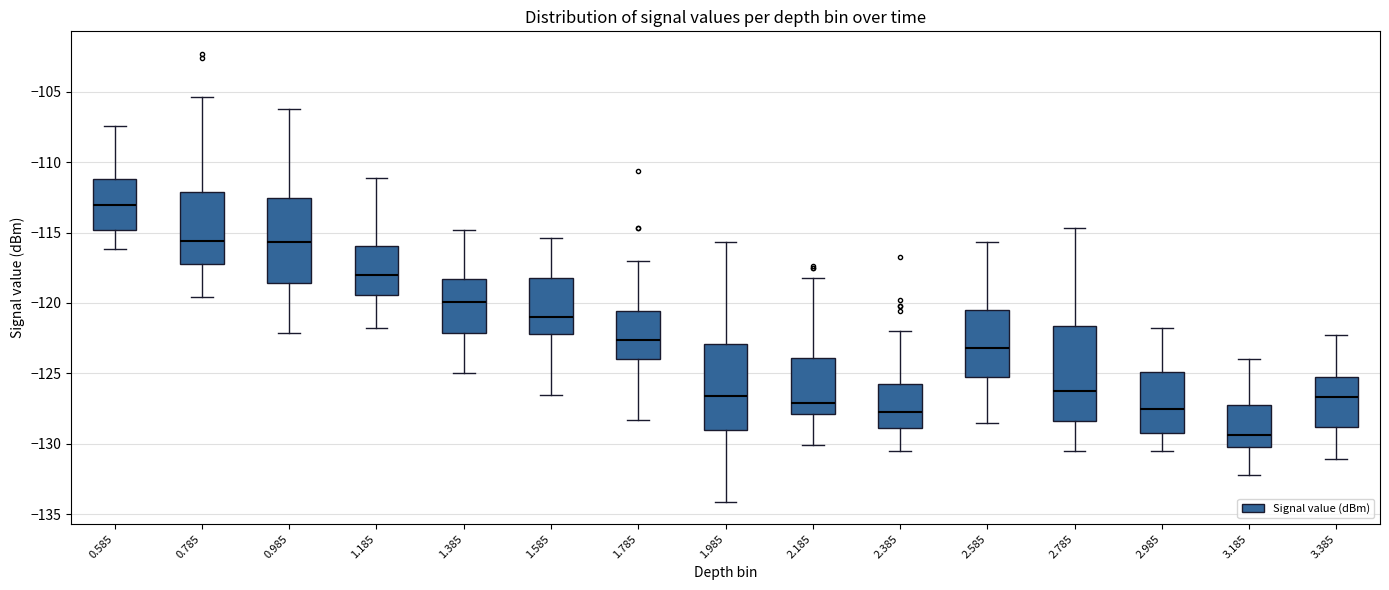

Reading left to right, read every box against the y-axis: the position of its median line, the range the box covers, and the ends of its whiskers. The values are not printed on the chart, so give them approximately, as read against the axis.

0.585: median -113.0, box -115.0 to -111.0, whiskers -116.0 to -107.5
0.785: median -115.5, box -117.0 to -112.0, whiskers -119.5 to -105.5
0.985: median -115.5, box -118.5 to -112.5, whiskers -122.0 to -106.0
1.185: median -118.0, box -119.5 to -116.0, whiskers -122.0 to -111.0
1.385: median -120.0, box -122.0 to -118.5, whiskers -125.0 to -115.0
1.585: median -121.0, box -122.0 to -118.0, whiskers -126.5 to -115.5
1.785: median -122.5, box -124.0 to -120.5, whiskers -128.5 to -117.0
1.985: median -126.5, box -129.0 to -123.0, whiskers -134.0 to -115.5
2.185: median -127.0, box -128.0 to -124.0, whiskers -130.0 to -118.0
2.385: median -127.5, box -129.0 to -125.5, whiskers -130.5 to -122.0
2.585: median -123.0, box -125.5 to -120.5, whiskers -128.5 to -115.5
2.785: median -126.0, box -128.5 to -121.5, whiskers -130.5 to -114.5
2.985: median -127.5, box -129.0 to -125.0, whiskers -130.5 to -122.0
3.185: median -129.5, box -130.0 to -127.0, whiskers -132.0 to -124.0
3.385: median -126.5, box -129.0 to -125.0, whiskers -131.0 to -122.5